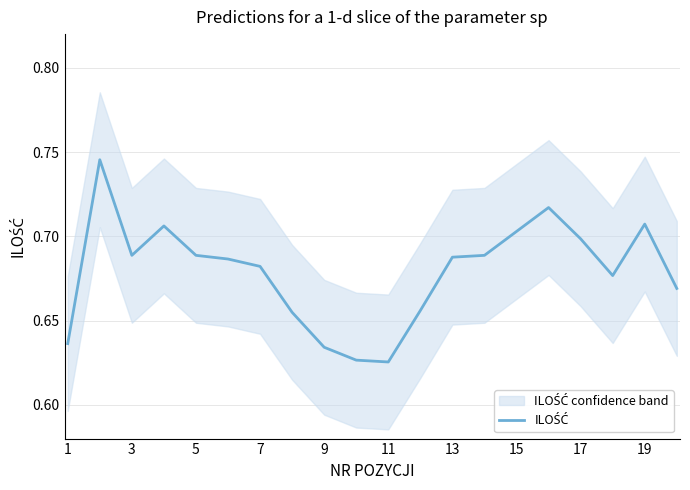

What is the difference between the maximum and minimum values?

0.1